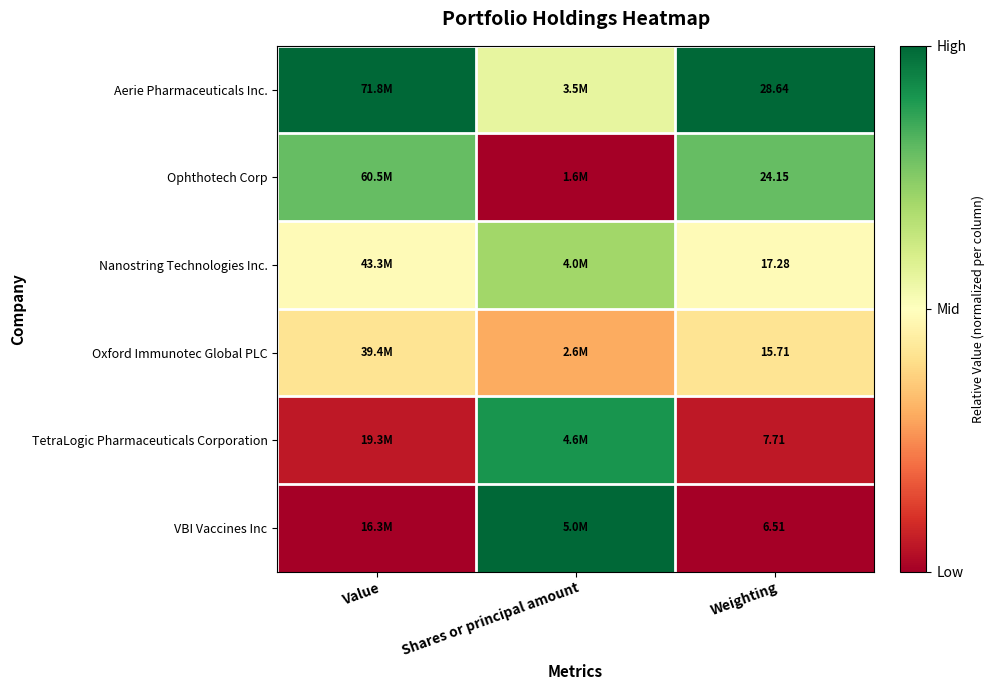

Rank the series at Weighting from highest to lowest value.

Aerie Pharmaceuticals Inc., Ophthotech Corp, Nanostring Technologies Inc., Oxford Immunotec Global PLC, TetraLogic Pharmaceuticals Corporation, VBI Vaccines Inc